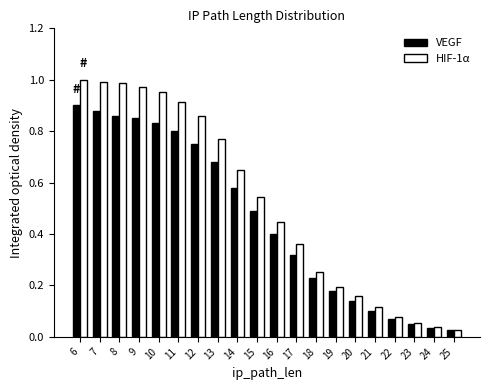

What are all the series names shown in the legend?

VEGF, HIF-1α